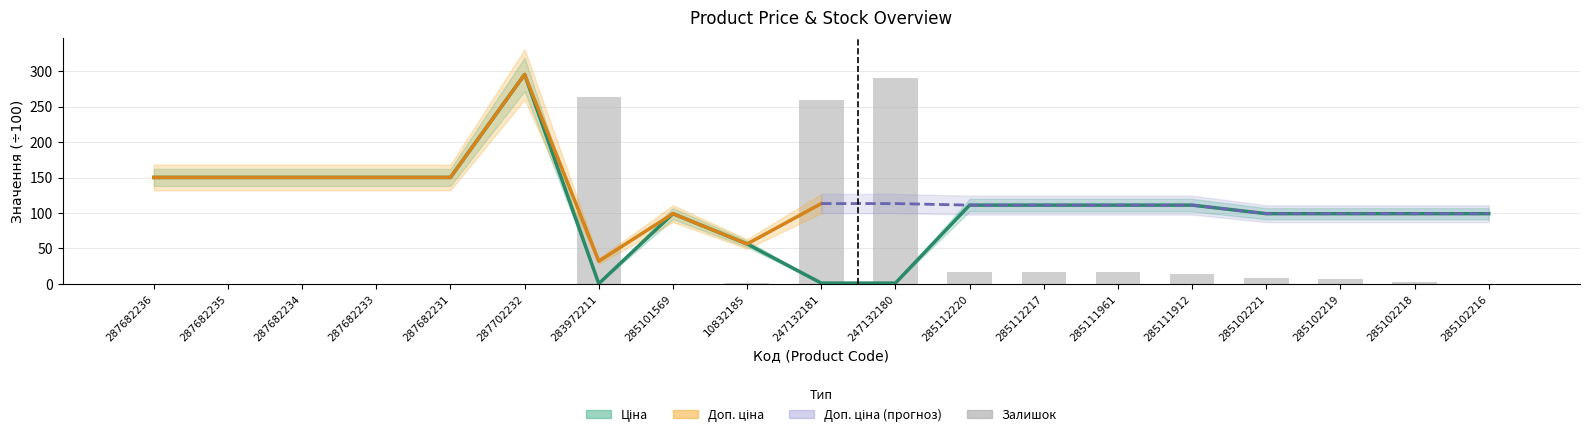

Reading left to right, extract all data points from this chart.

Ціна: 150.2	150.2	150.2	150.2	150.2	295.5	0.3	99.1	56.4	1.1	1.1	111.1	111.1	111.1	111.1	99.1	99.1	99.1	99.1
Залишок: 0.0	0.0	0.0	0.0	0.0	0.0	264.0	0.0	1.0	260.0	290.0	17.0	17.0	17.0	14.0	8.0	7.0	3.0	0.0